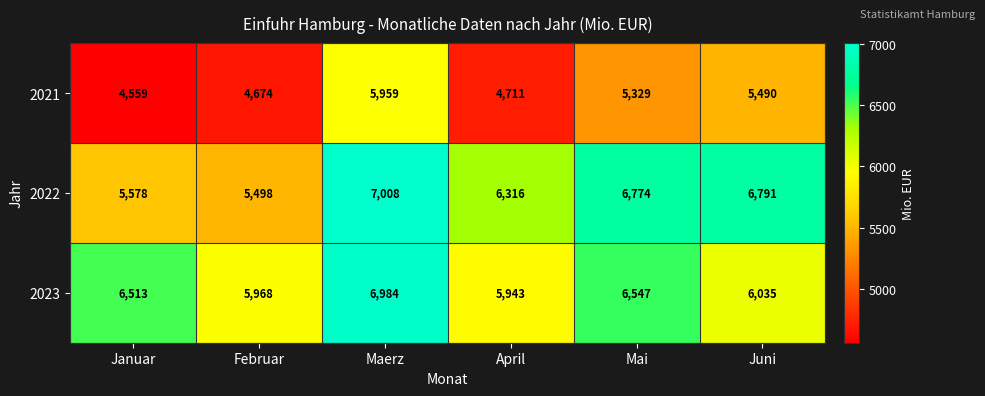

Reading right to left, extract all data points from this chart.

2021: 5490	5329	4711	5959	4674	4559
2022: 6791	6774	6316	7008	5498	5578
2023: 6035	6547	5943	6984	5968	6513